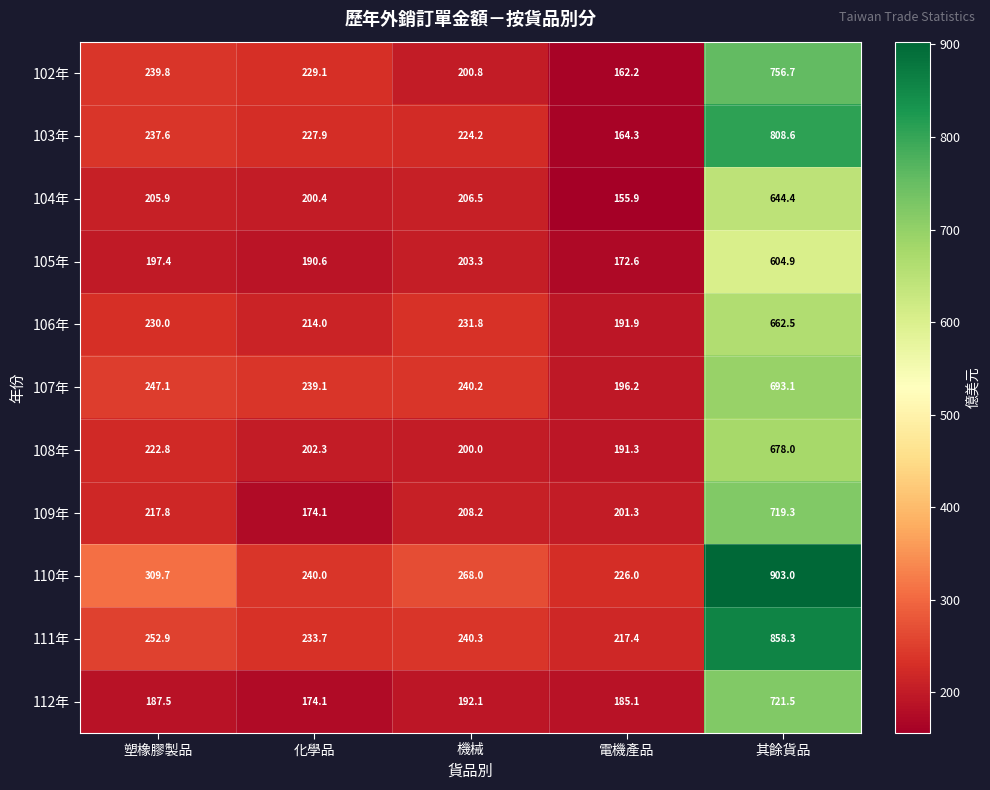

Between 塑橡膠製品 and 機械, which series saw the biggest shift?

110年